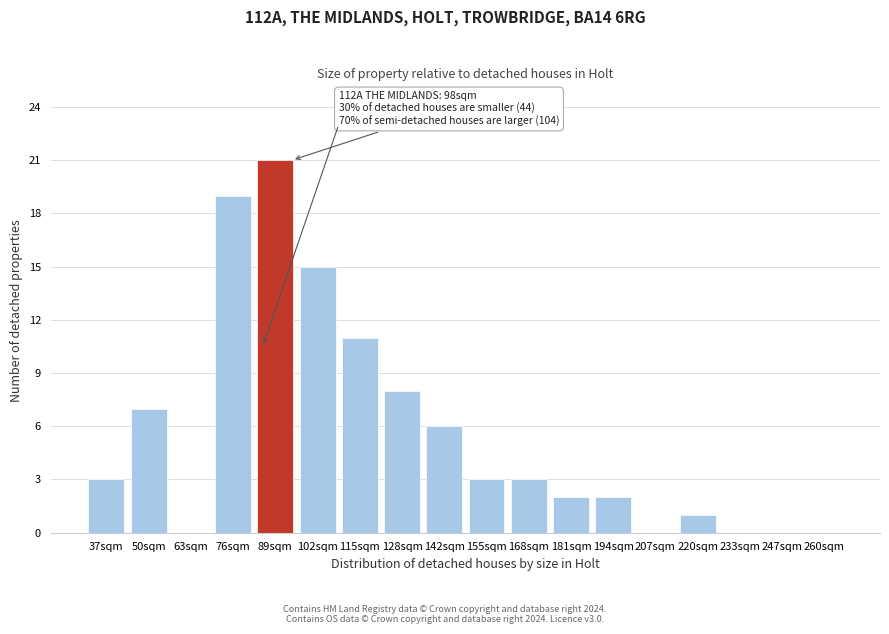

Reading right to left, list all the values displayed in this chart.

260sqm=0	247sqm=0	233sqm=0	220sqm=1	207sqm=0	194sqm=2	181sqm=2	168sqm=3	155sqm=3	142sqm=6	128sqm=8	115sqm=11	102sqm=15	89sqm=21	76sqm=19	63sqm=0	50sqm=7	37sqm=3